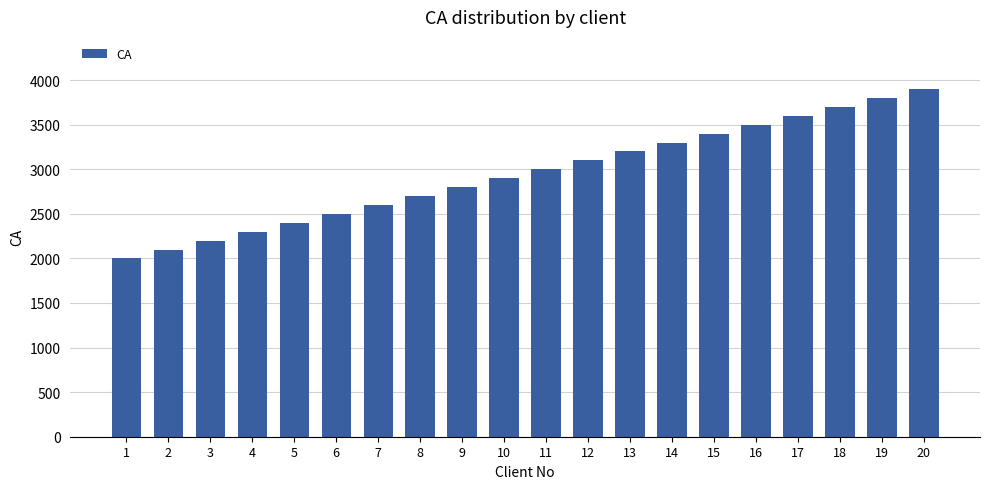

What is the difference between the second highest and minimum values?

1800